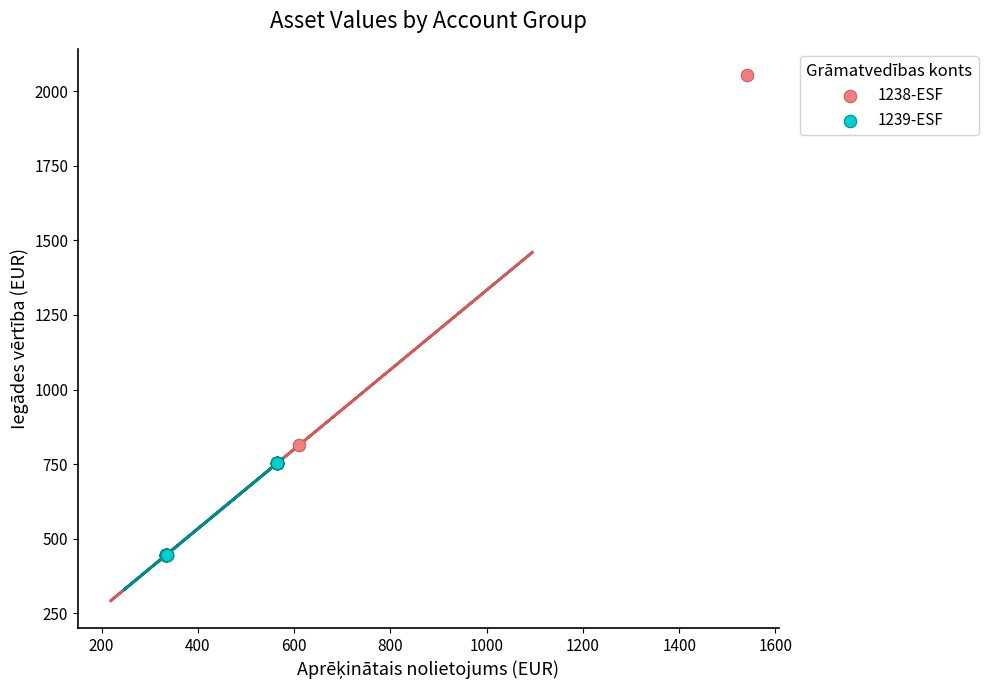

Which series contains the lowest Y value?

1239-ESF